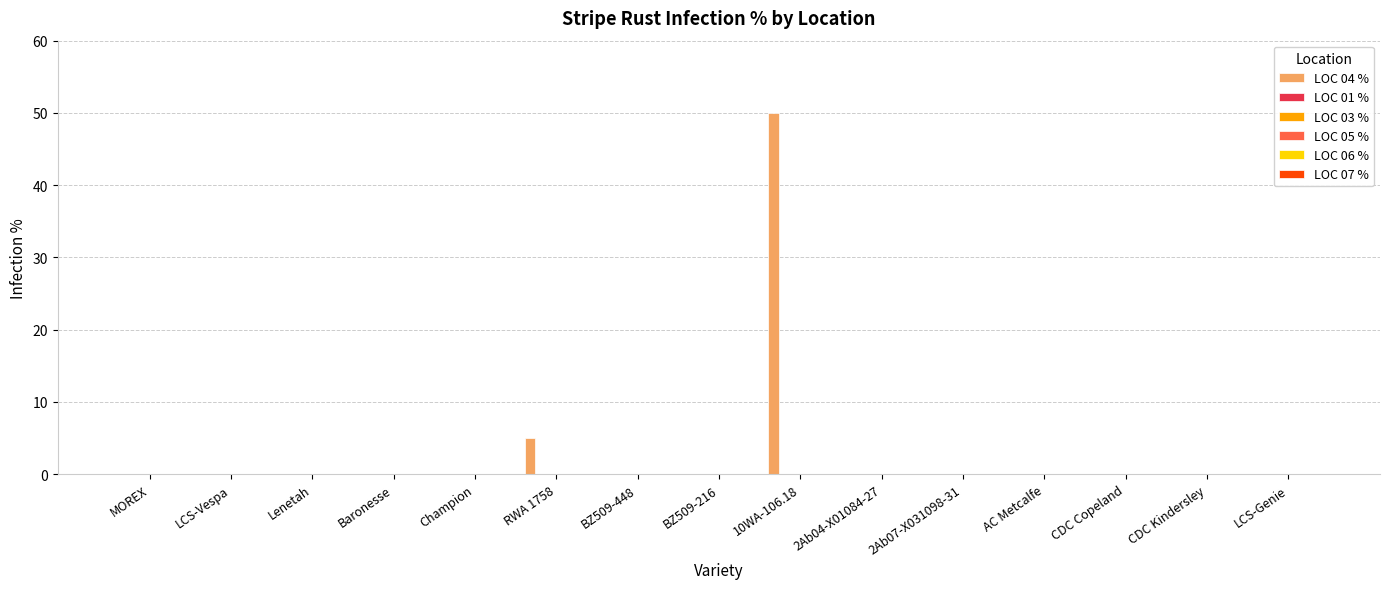

Does the chart contain stacked bars?

No